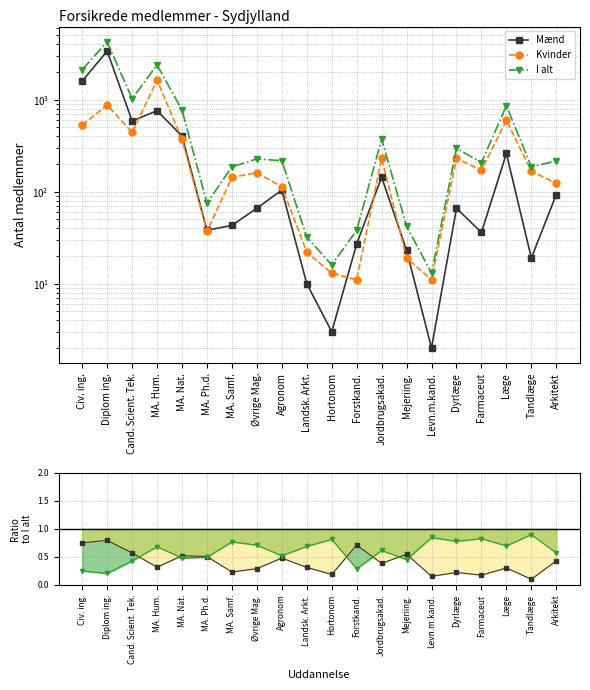

At which category does I alt reach its first local valley?

Cand. Scient. Tek.